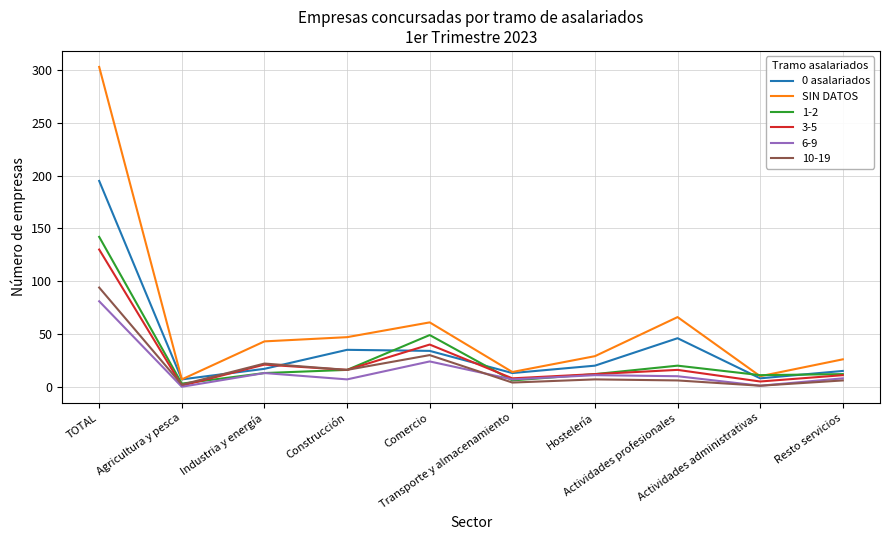

Which series has the widest spread of values?

SIN DATOS